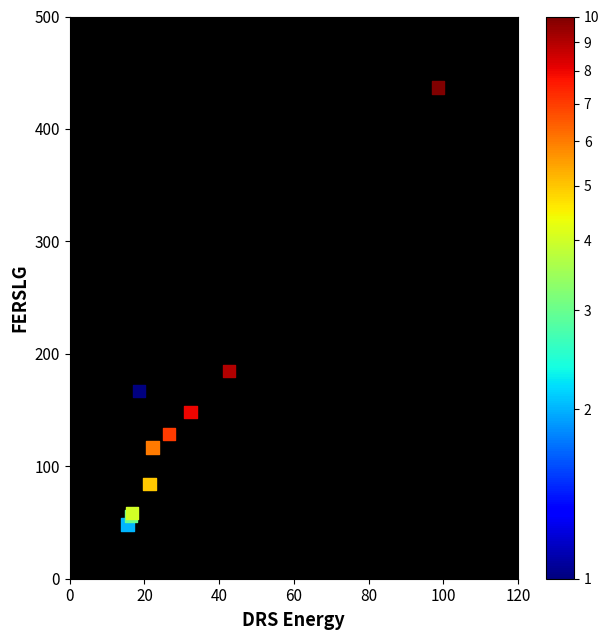

What Y value in the scatter plot is closest to 242?

184.6